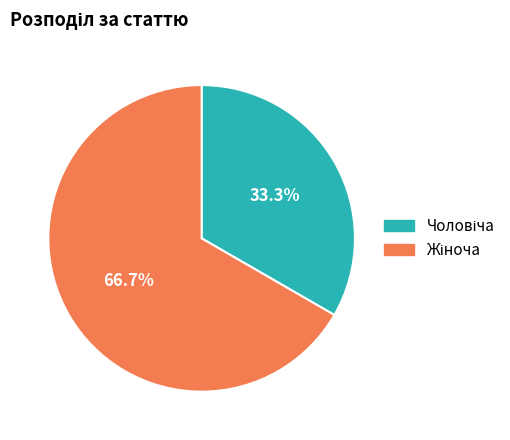

Is there a majority slice in this chart?

Yes